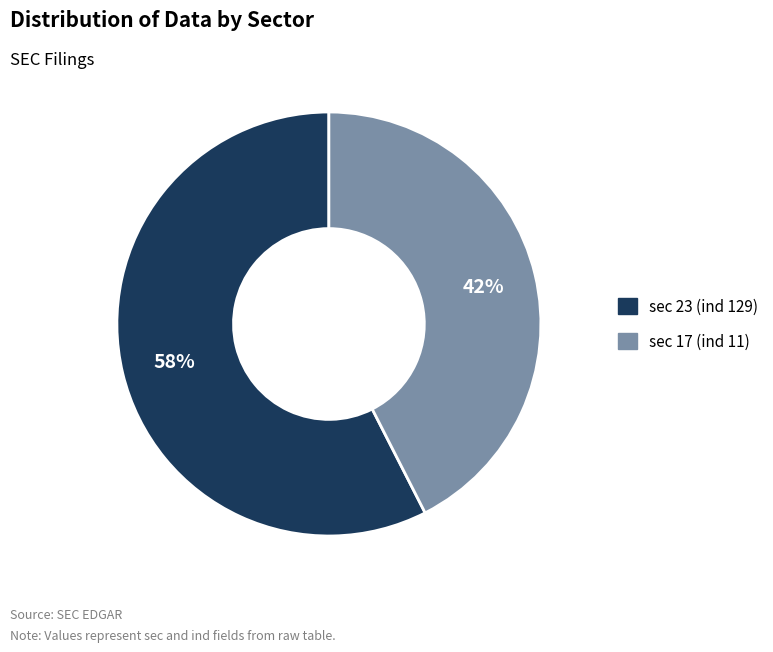

What is the majority slice?

sec 23 (ind 129)